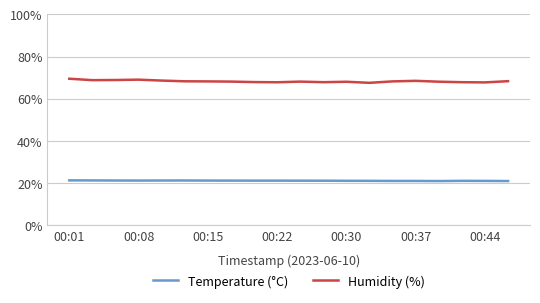

True or false: Temperature (°C) and Humidity (%) cross at least once.

False